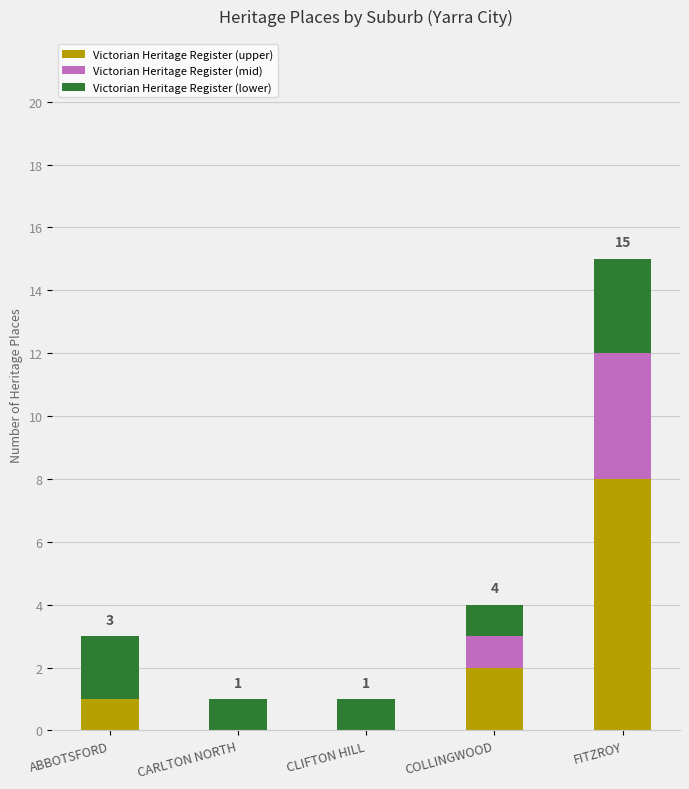

What is the sum of the Victorian Heritage Register (upper) values at COLLINGWOOD and ABBOTSFORD?

3